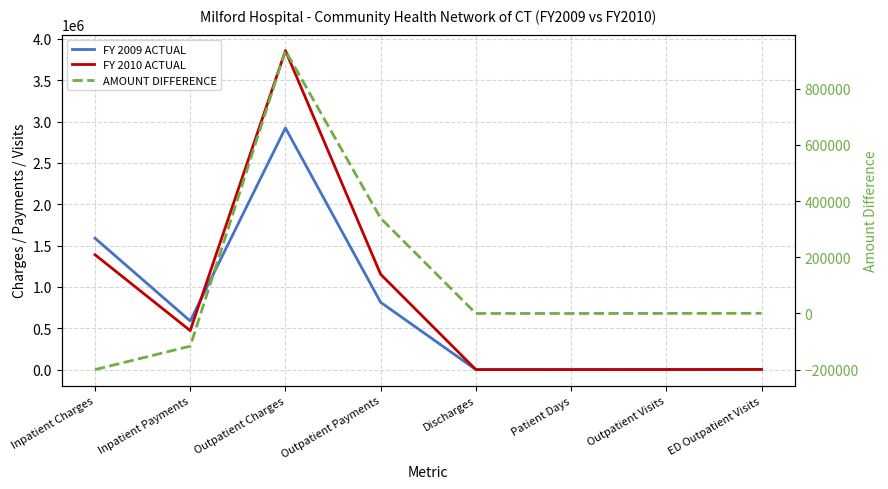

Between Inpatient Charges and Outpatient Visits, which is larger?

Inpatient Charges